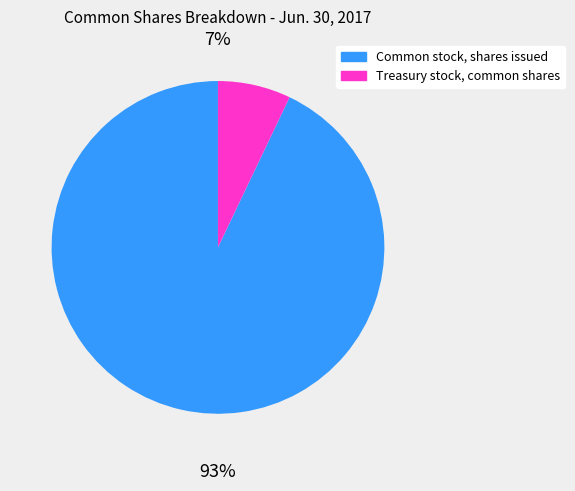

What is the change in value from Common stock, shares issued to Treasury stock, common shares?

-70907507